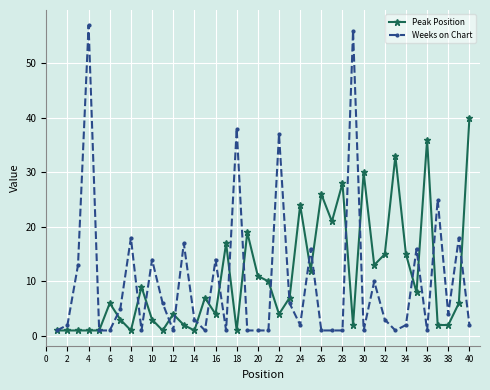

Which series has the largest range (max minus min)?

Weeks on Chart